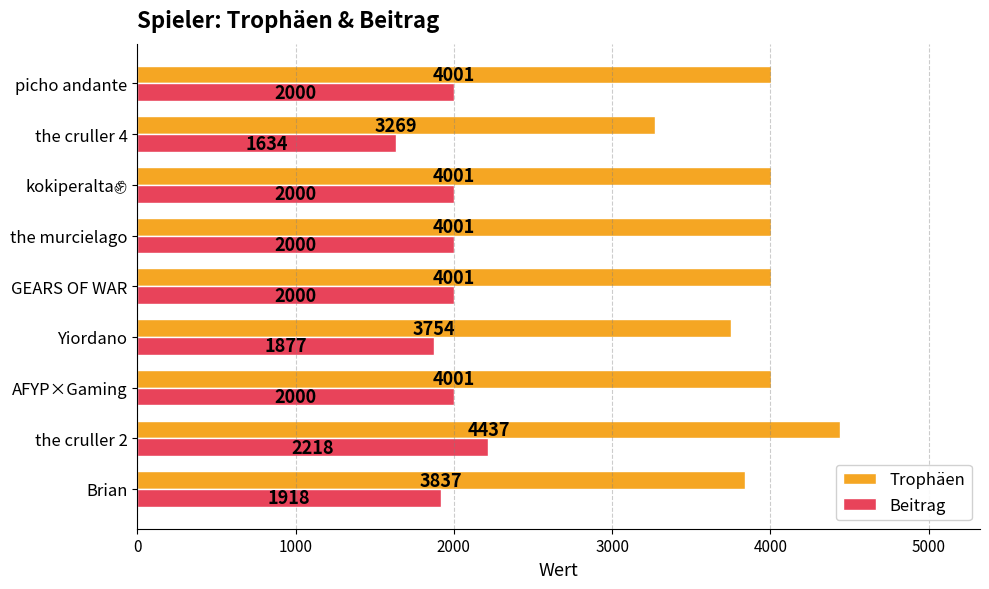

Count the number of data series in this chart.

2